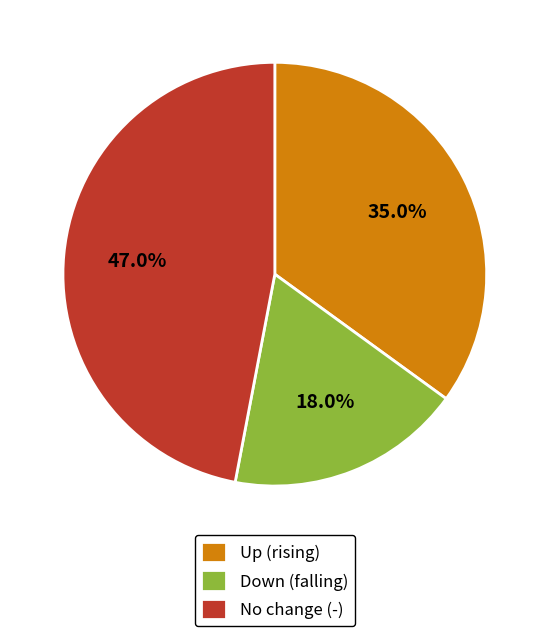

Does any single category account for the majority?

No